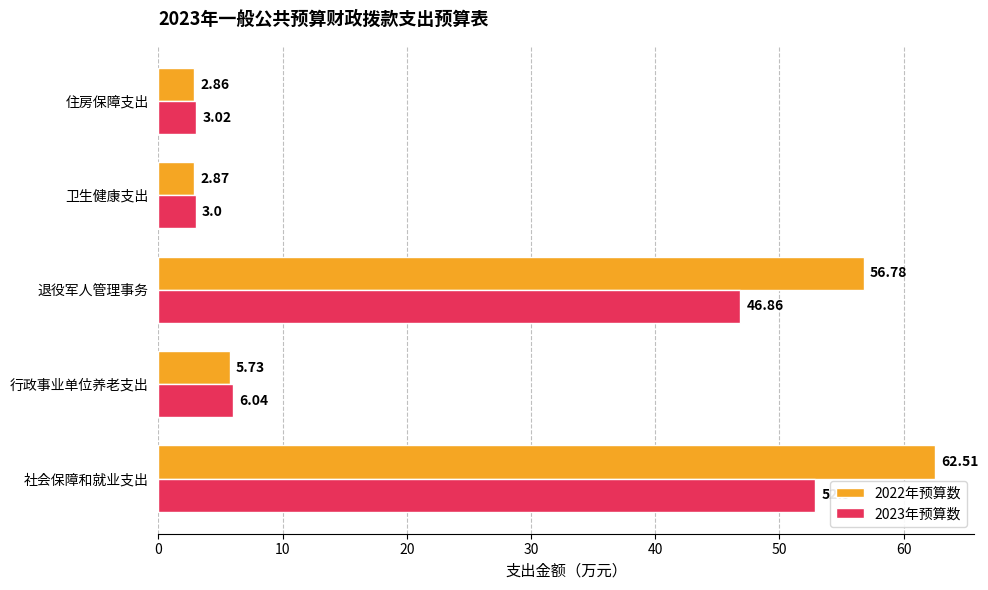

Is the value of 2023年预算数 at 退役军人管理事务 greater than the value of 2022年预算数 at 行政事业单位养老支出?

Yes